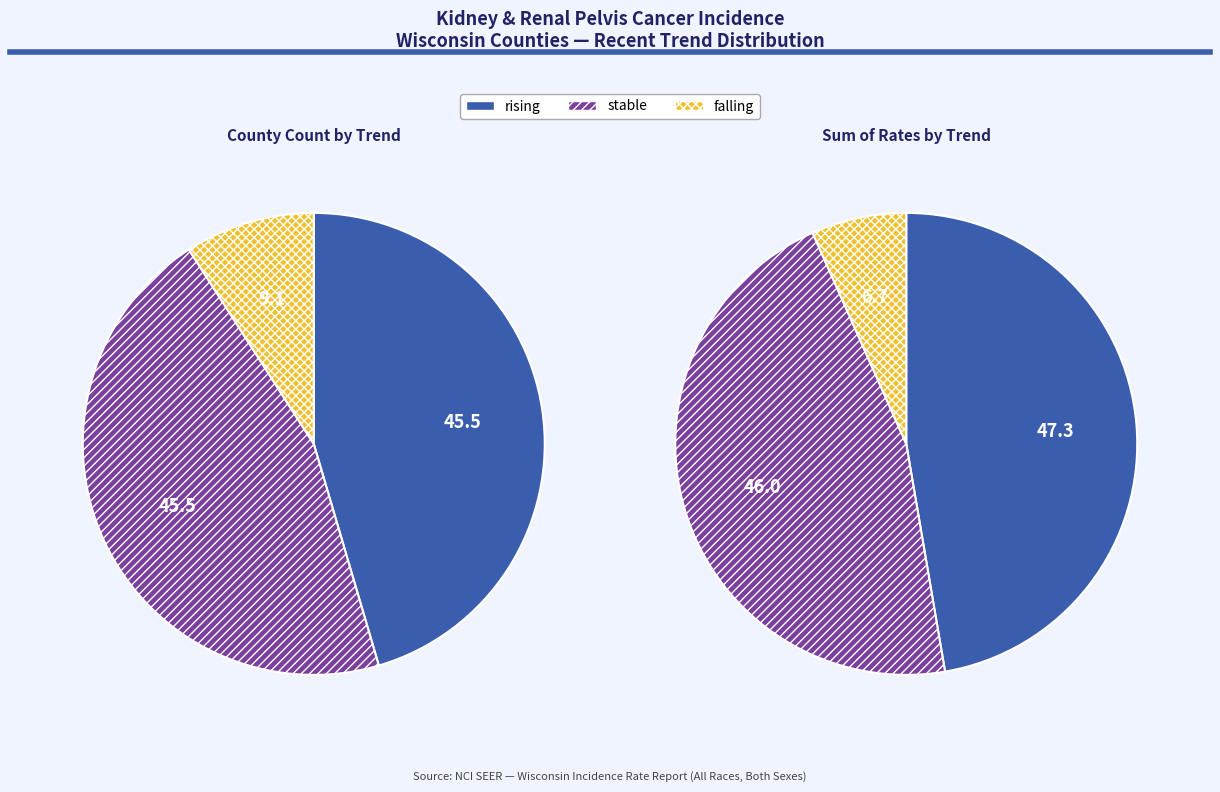

How many slices are in this pie chart?

3